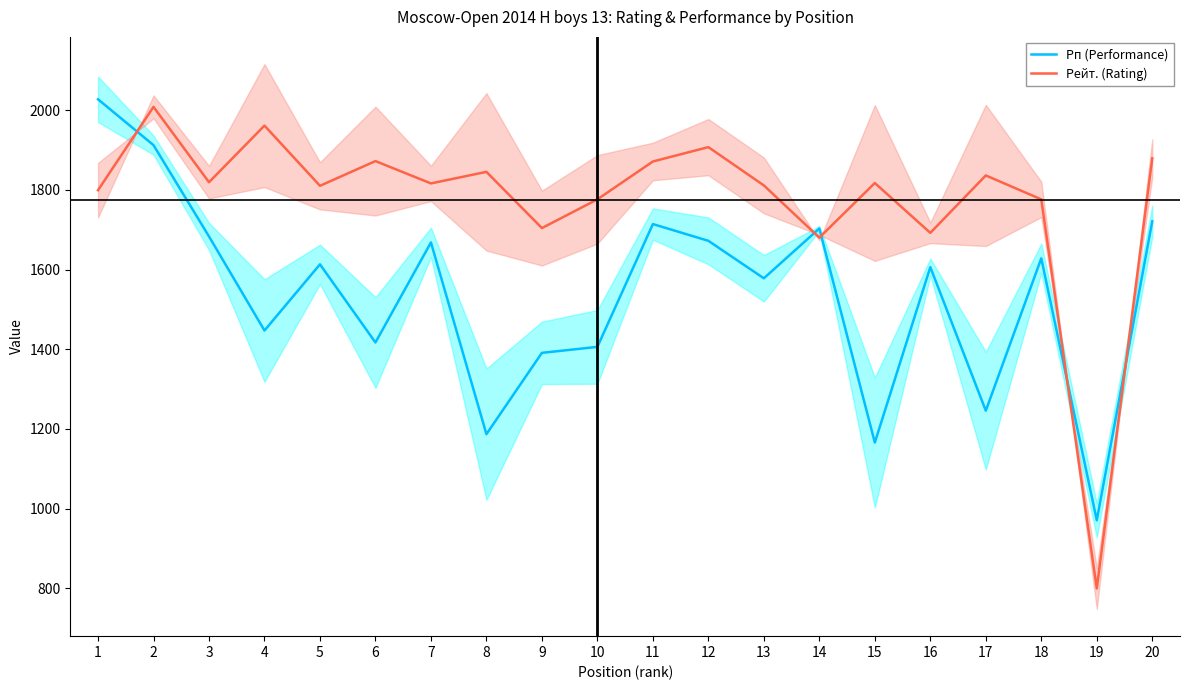

Reading right to left, list all the values displayed in this chart.

Рп (Performance): 1721	971	1628	1246	1606	1166	1703	1578	1672	1714	1406	1391	1187	1668	1417	1613	1447	1683	1912	2027
Рейт. (Rating): 1879	800	1776	1836	1692	1817	1680	1811	1907	1871	1776	1704	1845	1816	1872	1810	1961	1819	2008	1799